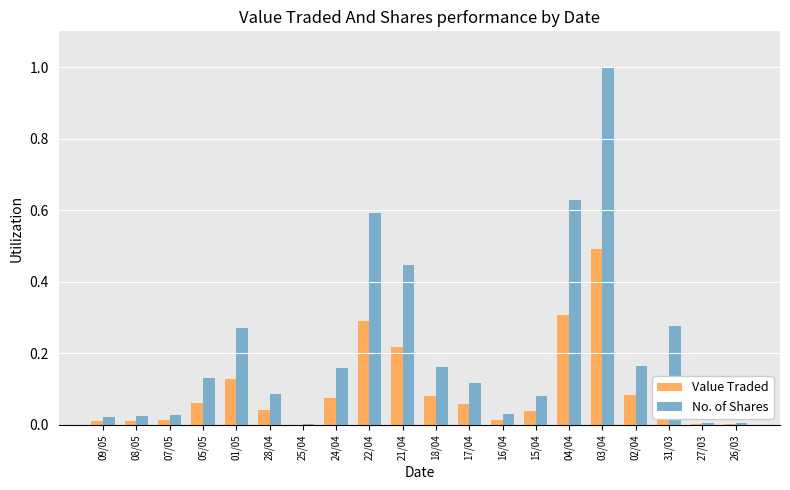

Which series has the largest total across all categories?

No. of Shares